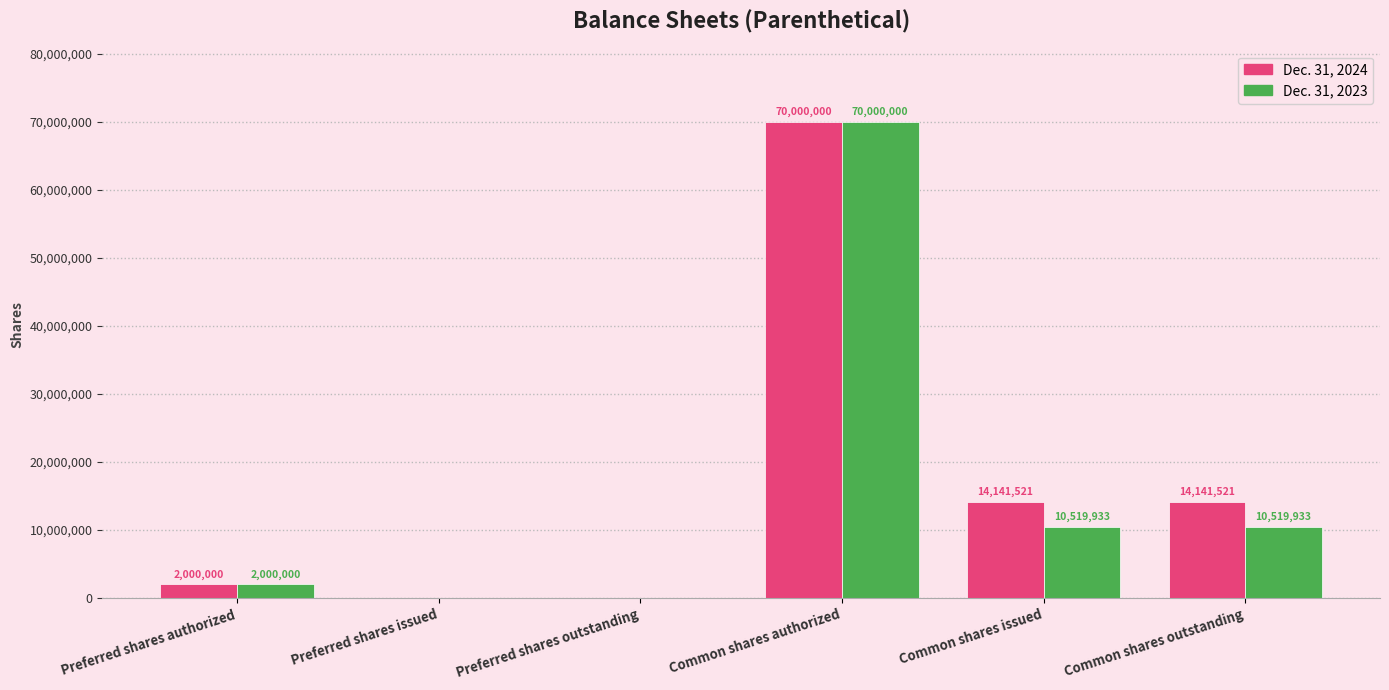

Which series changed the most between Common shares authorized and Common shares outstanding?

Dec. 31, 2023